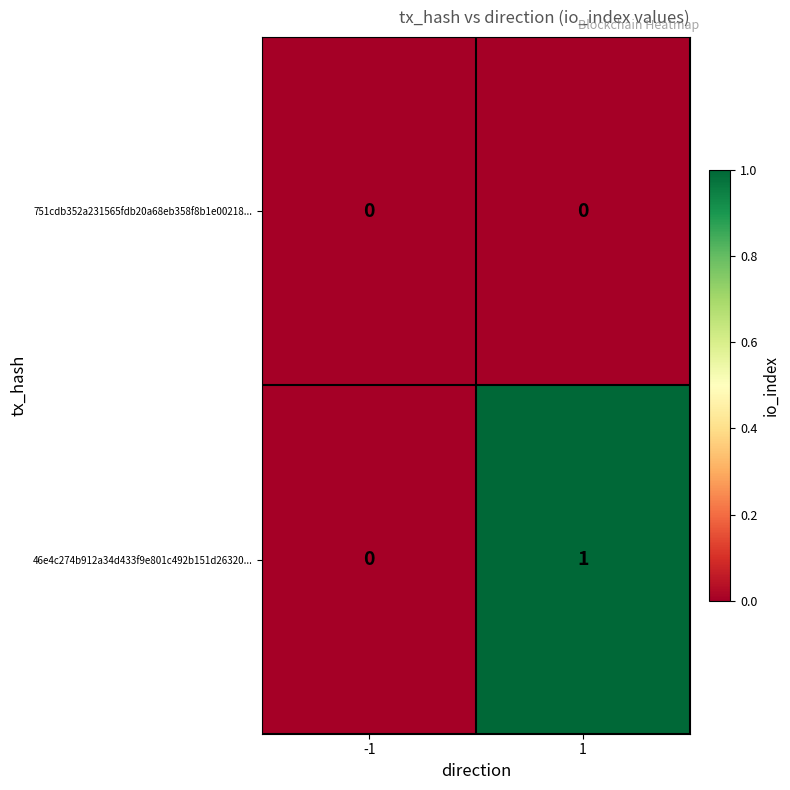

Is it true that 46e4c274b912a34d433f9e801c492b151d26320... equals 1 at -1?

False